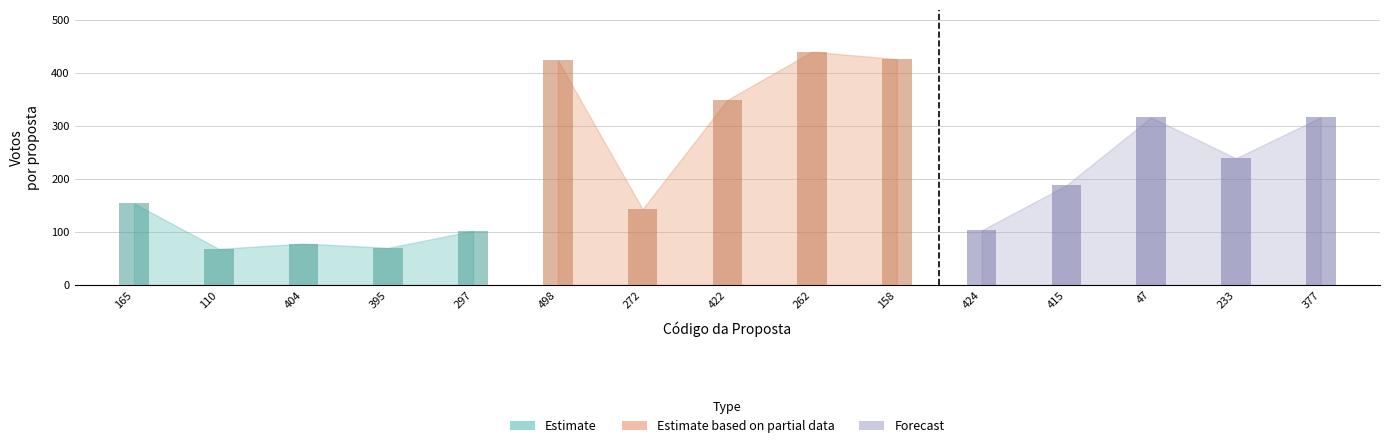

What is the sum of the Votos values at 297 and 404?

180